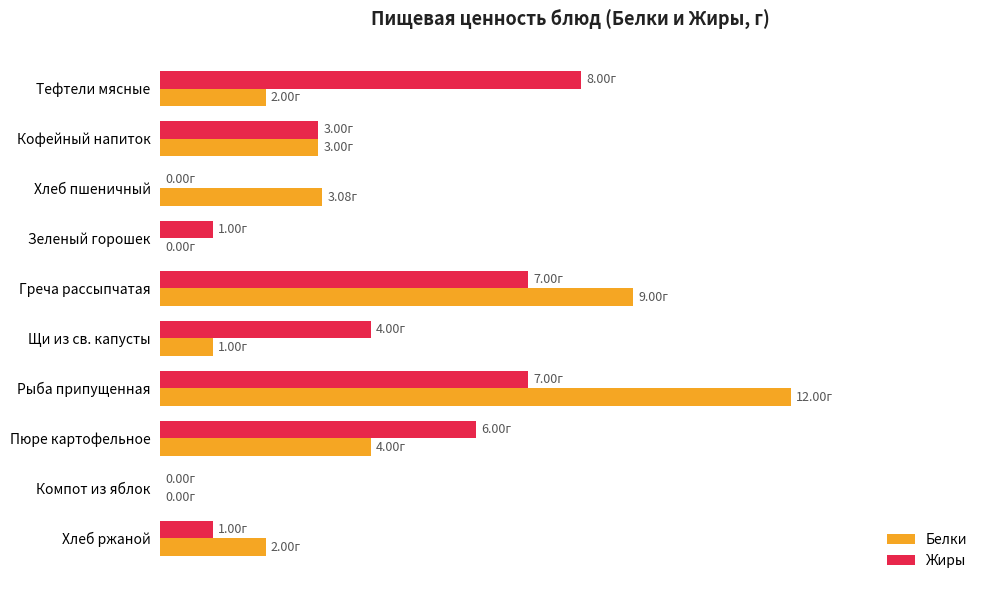

At how many categories does at least one series exceed 4?

4